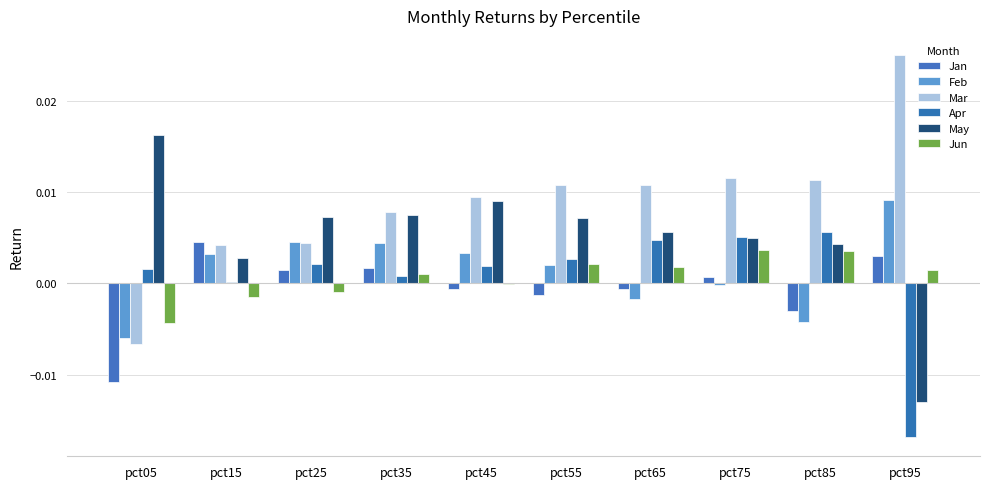

Reading right to left, what are all the values shown in this chart?

Jan: pct95=0.0	pct85=-0.0	pct75=0.0	pct65=-0.0	pct55=-0.0	pct45=-0.0	pct35=0.0	pct25=0.0	pct15=0.0	pct05=-0.0
Feb: pct95=0.0	pct85=-0.0	pct75=-0.0	pct65=-0.0	pct55=0.0	pct45=0.0	pct35=0.0	pct25=0.0	pct15=0.0	pct05=-0.0
Mar: pct95=0.0	pct85=0.0	pct75=0.0	pct65=0.0	pct55=0.0	pct45=0.0	pct35=0.0	pct25=0.0	pct15=0.0	pct05=-0.0
Apr: pct95=-0.0	pct85=0.0	pct75=0.0	pct65=0.0	pct55=0.0	pct45=0.0	pct35=0.0	pct25=0.0	pct15=0.0	pct05=0.0
May: pct95=-0.0	pct85=0.0	pct75=0.0	pct65=0.0	pct55=0.0	pct45=0.0	pct35=0.0	pct25=0.0	pct15=0.0	pct05=0.0
Jun: pct95=0.0	pct85=0.0	pct75=0.0	pct65=0.0	pct55=0.0	pct45=-0.0	pct35=0.0	pct25=-0.0	pct15=-0.0	pct05=-0.0